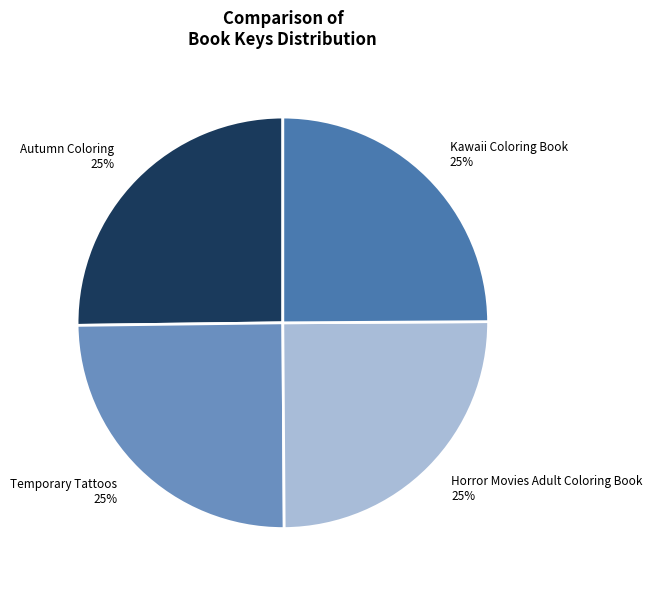

How many segments does this pie chart have?

4